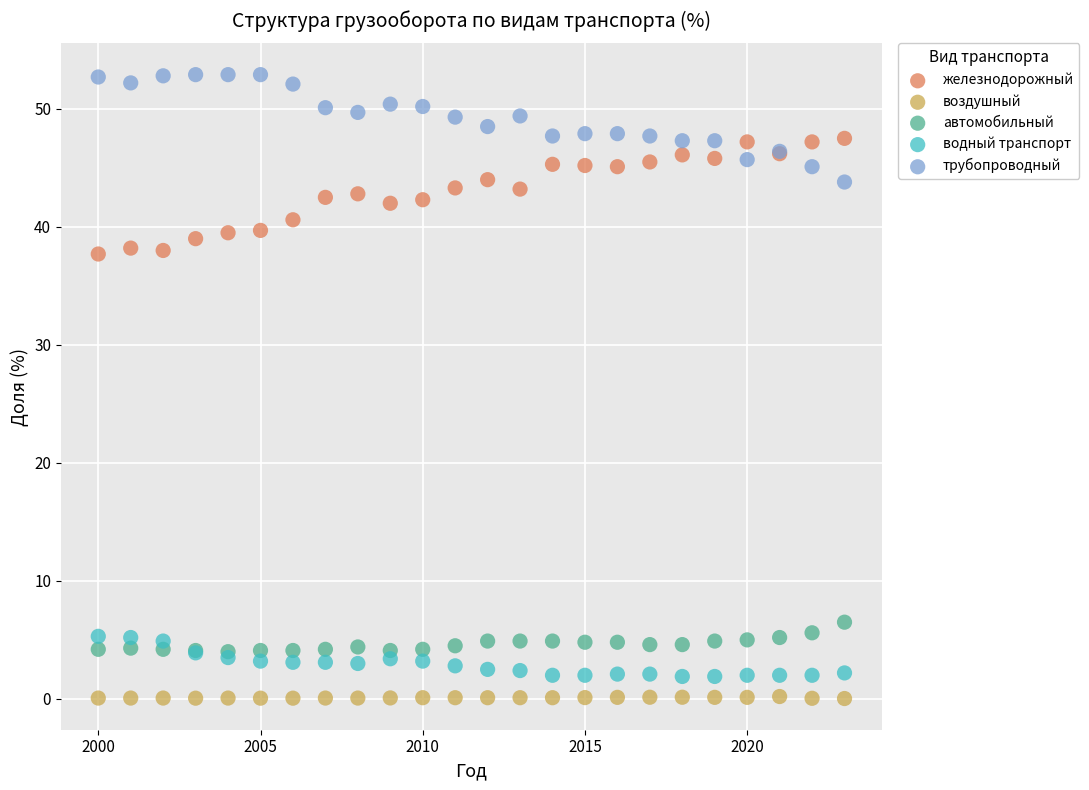

Which series contains the highest Y value?

трубопроводный